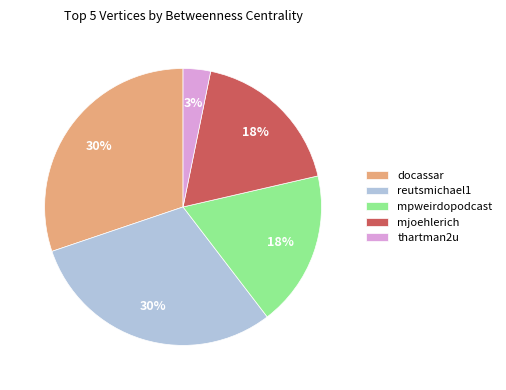

Do mjoehlerich and docassar together represent more than half of the pie?

No